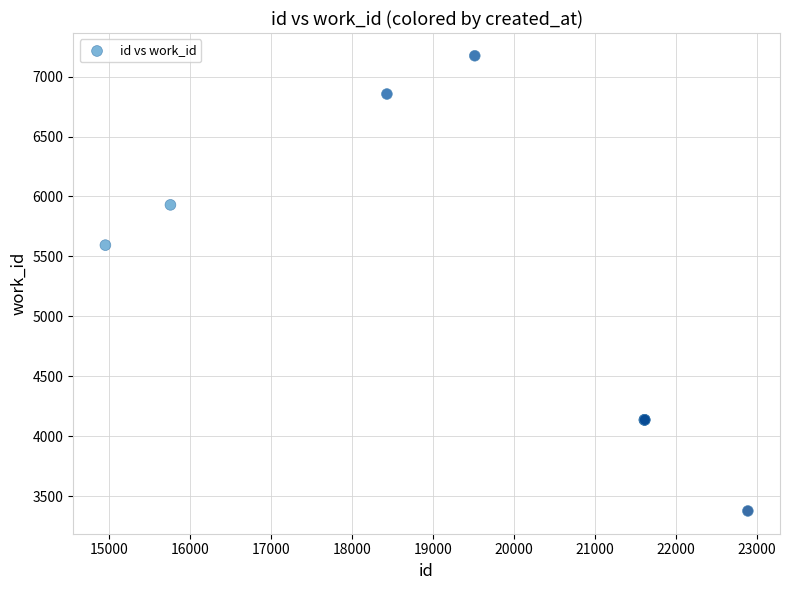

What Y value in the scatter plot is closest to 5275?

5594